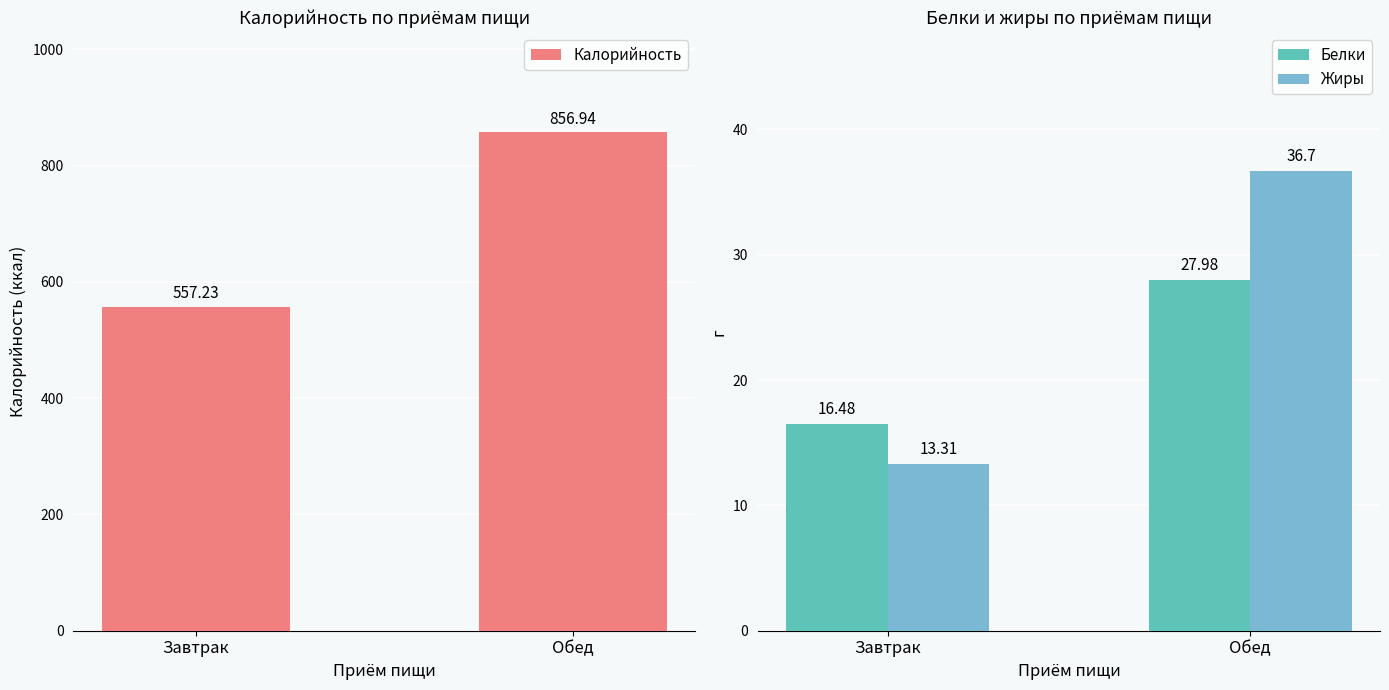

Are the bars horizontal?

No